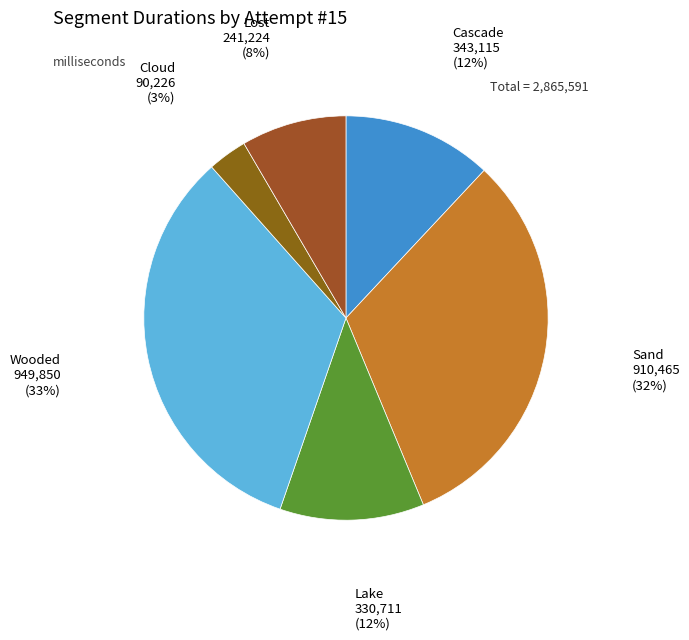

What is the smallest slice in the pie chart?

Cloud